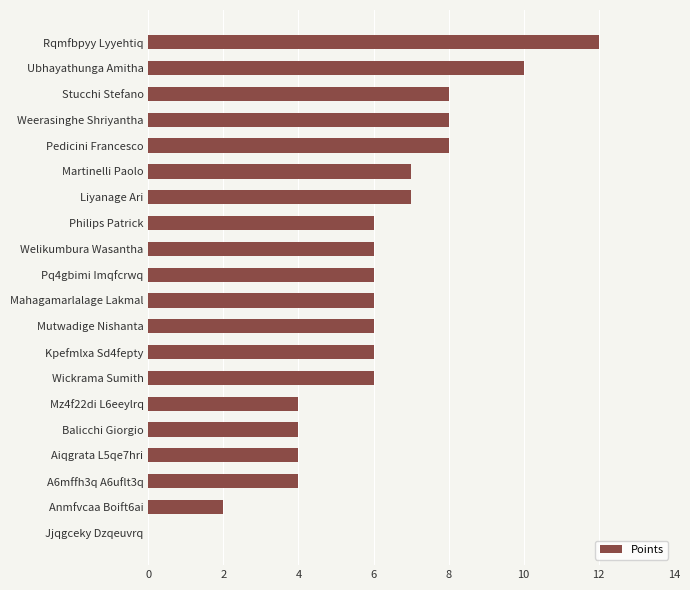

What is the sum of the values at Balicchi Giorgio and Philips Patrick?

10